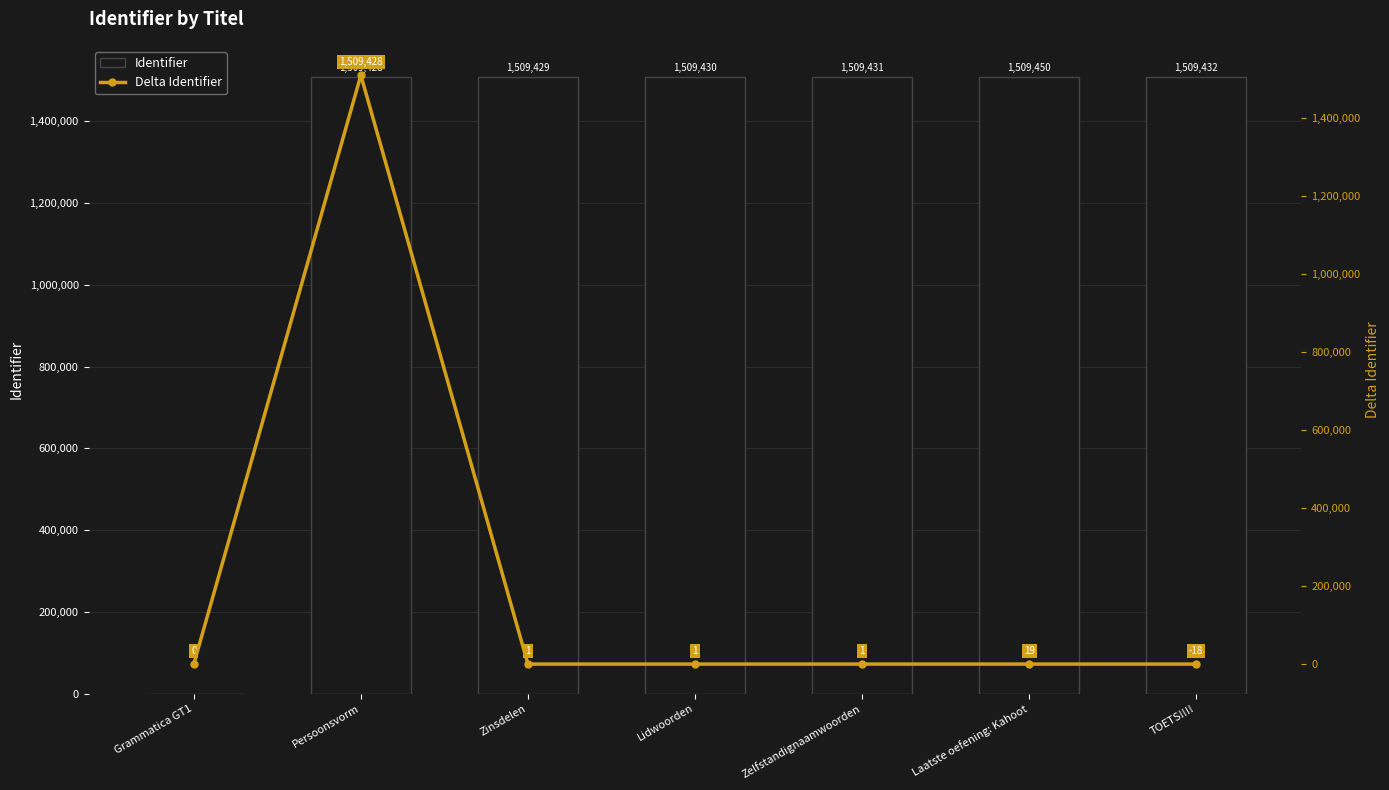

What is the maximum value for Identifier?

1509450